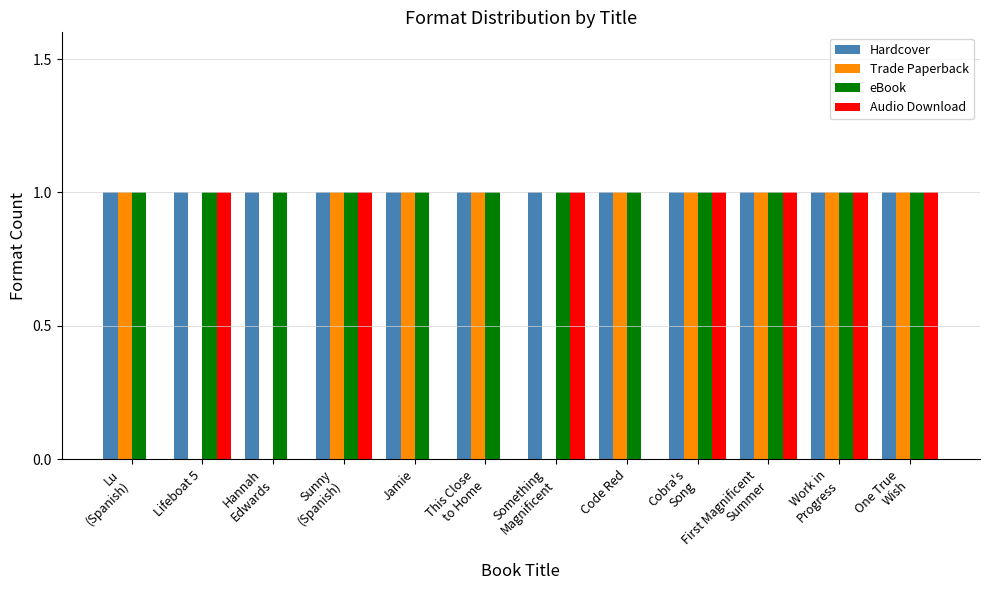

What is the sum of all Hardcover values?

12